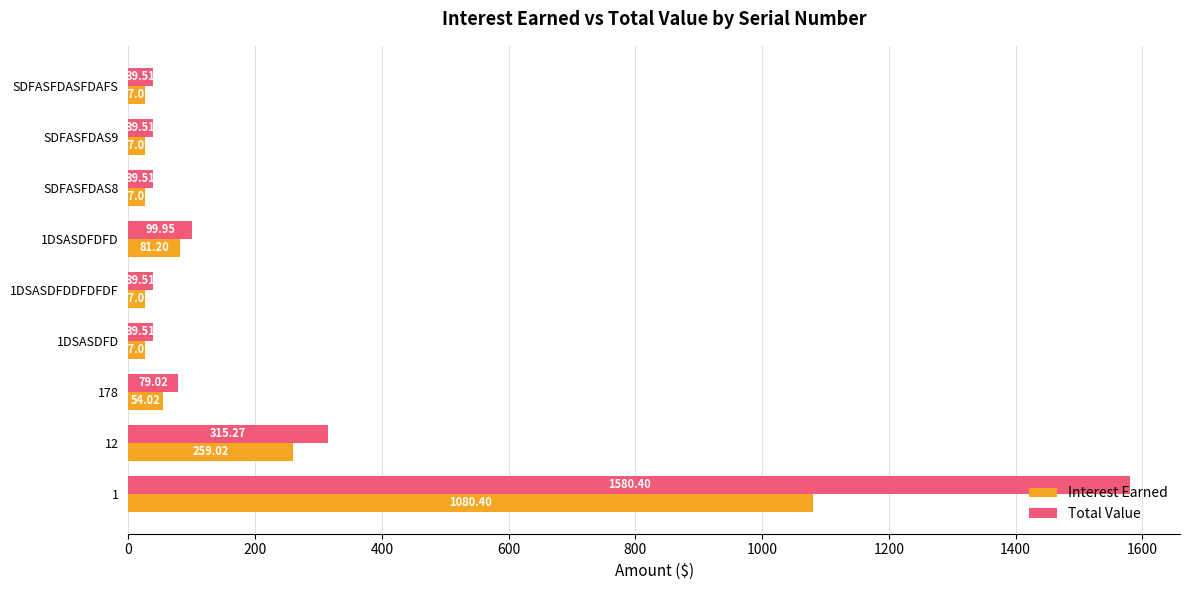

Which series changed the most between 178 and SDFASFDASFDAFS?

Total Value